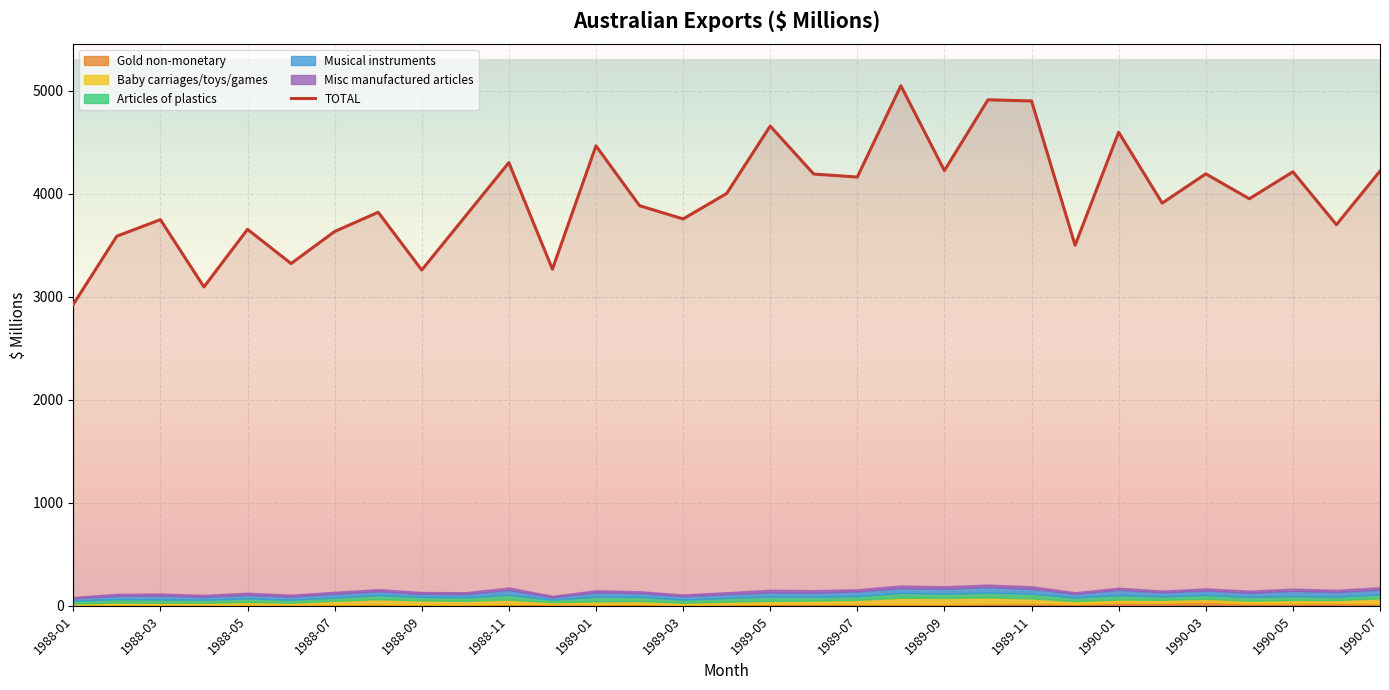

Reading right to left, what are all the values shown in this chart?

TOTAL: 1990-07=4222	1990-06=3701	1990-05=4215	1990-04=3953	1990-03=4195	1990-02=3911	1990-01=4599	1989-12=3502	1989-11=4903	1989-10=4914	1989-09=4227	1989-08=5051	1989-07=4164	1989-06=4193	1989-05=4659	1989-04=4004	1989-03=3757	1989-02=3886	1989-01=4467	1988-12=3269	1988-11=4304	1988-10=3782	1988-09=3261	1988-08=3822	1988-07=3635	1988-06=3324	1988-05=3656	1988-04=3097	1988-03=3750	1988-02=3590	1988-01=2927
Gold non-monetary: 1990-07=22	1990-06=26	1990-05=24	1990-04=23	1990-03=37	1990-02=30	1990-01=31	1989-12=18	1989-11=25	1989-10=22	1989-09=15	1989-08=16	1989-07=17	1989-06=18	1989-05=15	1989-04=11	1989-03=6	1989-02=15	1989-01=11	1988-12=14	1988-11=16	1988-10=8	1988-09=11	1988-08=14	1988-07=11	1988-06=7	1988-05=10	1988-04=3	1988-03=3	1988-02=6	1988-01=1
Baby carriages/toys/games: 1990-07=50	1990-06=30	1990-05=33	1990-04=27	1990-03=31	1990-02=28	1990-01=30	1989-12=28	1989-11=47	1989-10=60	1989-09=62	1989-08=63	1989-07=41	1989-06=33	1989-05=33	1989-04=29	1989-03=24	1989-02=32	1989-01=32	1988-12=21	1988-11=45	1988-10=41	1988-09=42	1988-08=50	1988-07=38	1988-06=23	1988-05=28	1988-04=27	1988-03=27	1988-02=26	1988-01=20
Articles of plastics: 1990-07=39	1990-06=33	1990-05=38	1990-04=36	1990-03=38	1990-02=34	1990-01=43	1989-12=34	1989-11=47	1989-10=47	1989-09=42	1989-08=47	1989-07=37	1989-06=37	1989-05=41	1989-04=37	1989-03=30	1989-02=41	1989-01=45	1988-12=25	1988-11=47	1988-10=34	1988-09=34	1988-08=40	1988-07=32	1988-06=29	1988-05=34	1988-04=29	1988-03=32	1988-02=33	1988-01=28
Musical instruments: 1990-07=46	1990-06=46	1990-05=50	1990-04=42	1990-03=43	1990-02=39	1990-01=52	1989-12=37	1989-11=47	1989-10=54	1989-09=48	1989-08=47	1989-07=45	1989-06=41	1989-05=43	1989-04=36	1989-03=34	1989-02=36	1989-01=43	1988-12=24	1988-11=47	1988-10=33	1988-09=30	1988-08=38	1988-07=37	1988-06=32	1988-05=35	1988-04=30	1988-03=38	1988-02=33	1988-01=23
Misc manufactured articles: 1990-07=23	1990-06=20	1990-05=22	1990-04=19	1990-03=20	1990-02=17	1990-01=20	1989-12=15	1989-11=24	1989-10=23	1989-09=23	1989-08=24	1989-07=21	1989-06=23	1989-05=24	1989-04=19	1989-03=16	1989-02=18	1989-01=20	1988-12=13	1988-11=23	1988-10=16	1988-09=17	1988-08=20	1988-07=18	1988-06=17	1988-05=20	1988-04=17	1988-03=19	1988-02=18	1988-01=14